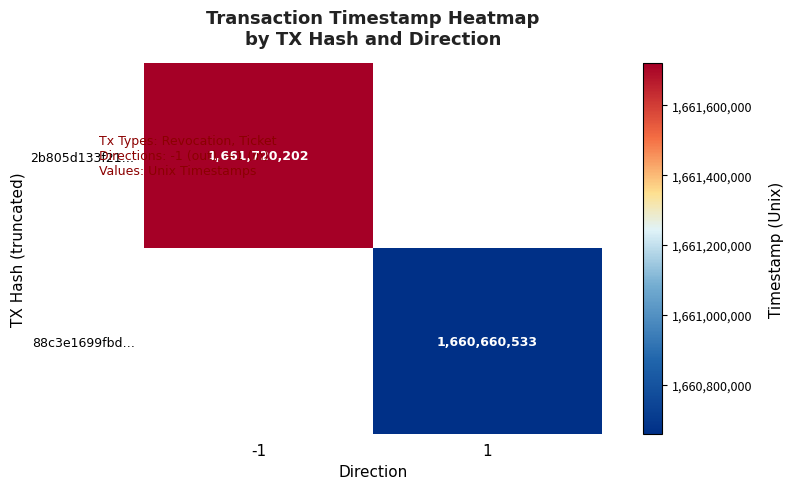

Count the number of data series in this chart.

2